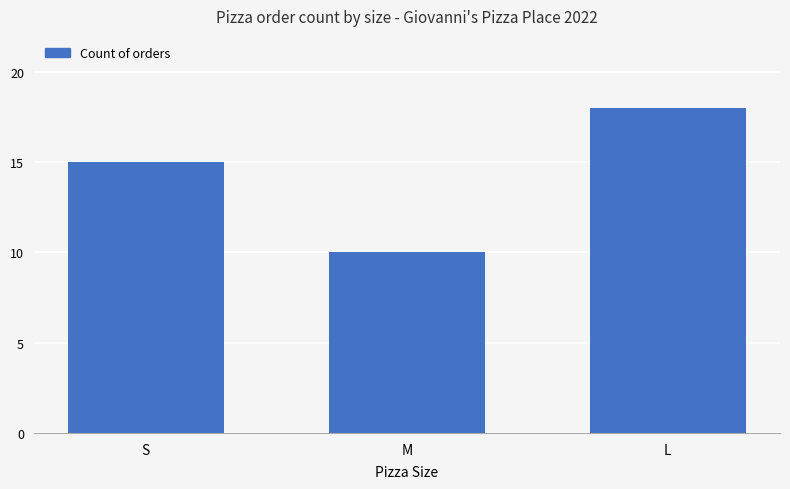

True or false: the data shows 24 at L.

False